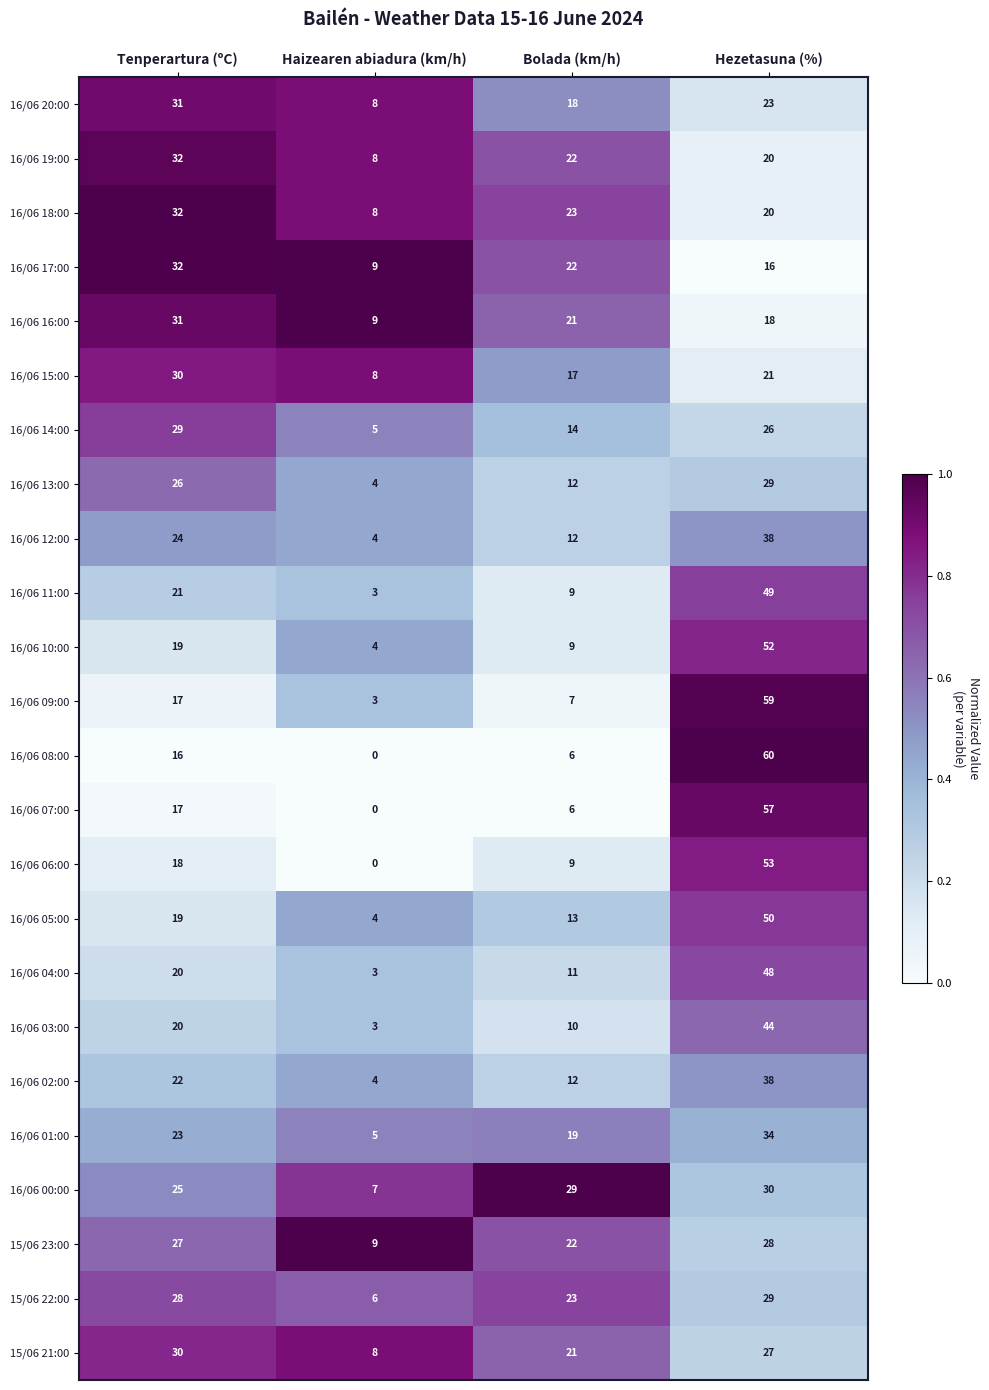

Count the 16/06 03:00 values in the range 10 to 44.

3